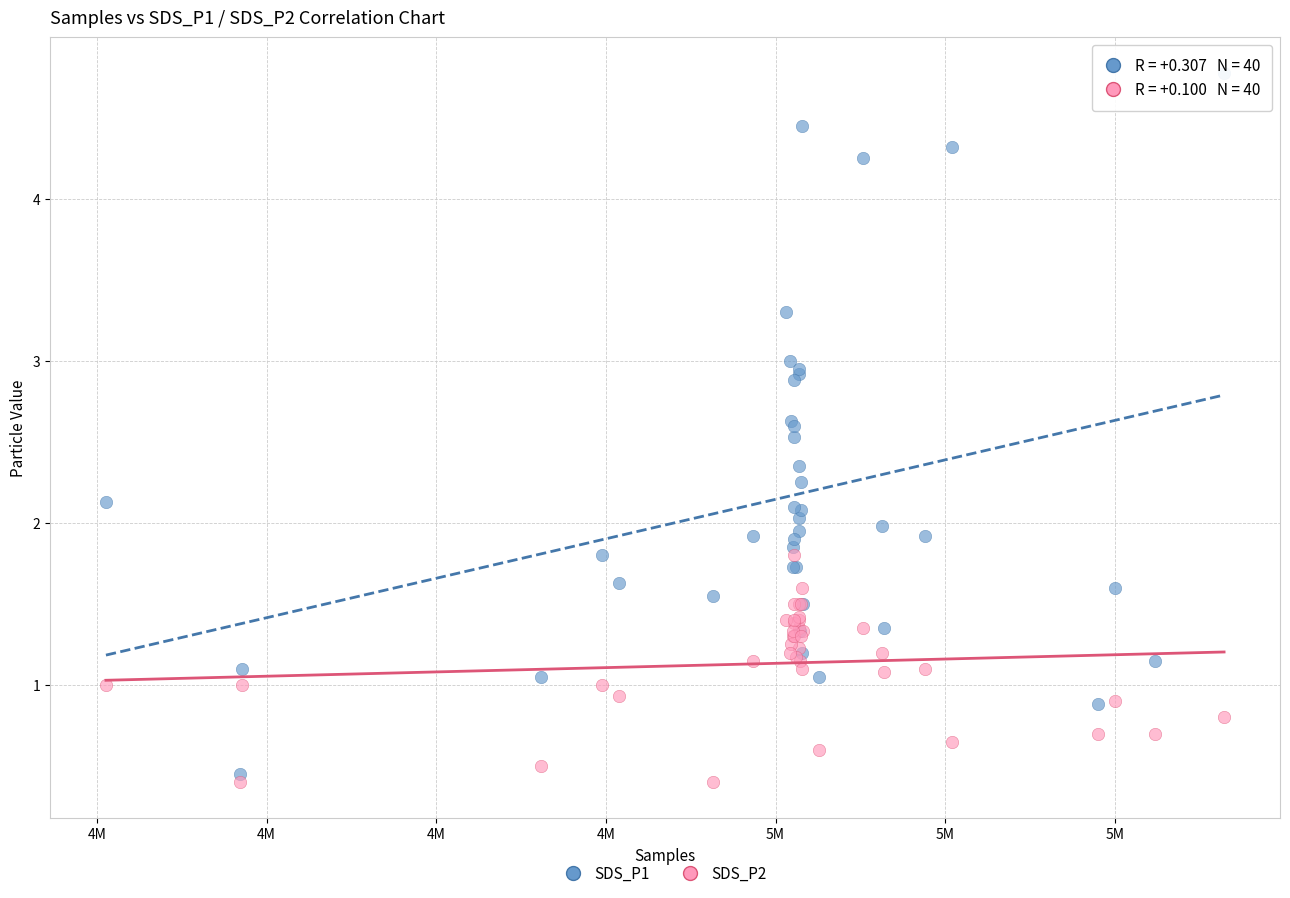

Which series reaches the maximum Y coordinate?

SDS_P1